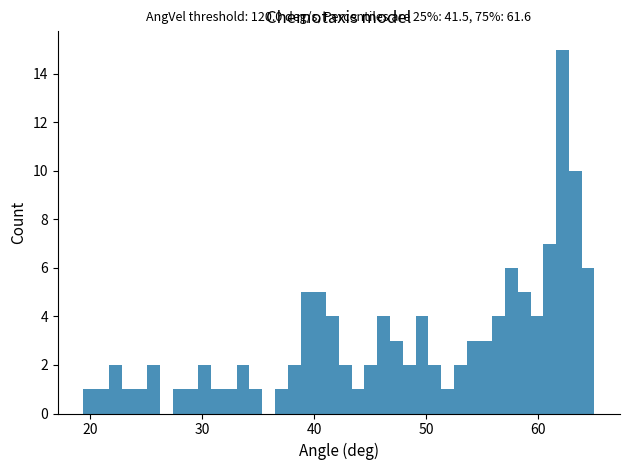

Read against the x-axis, roughly where is the centre of the tallest bar?

62